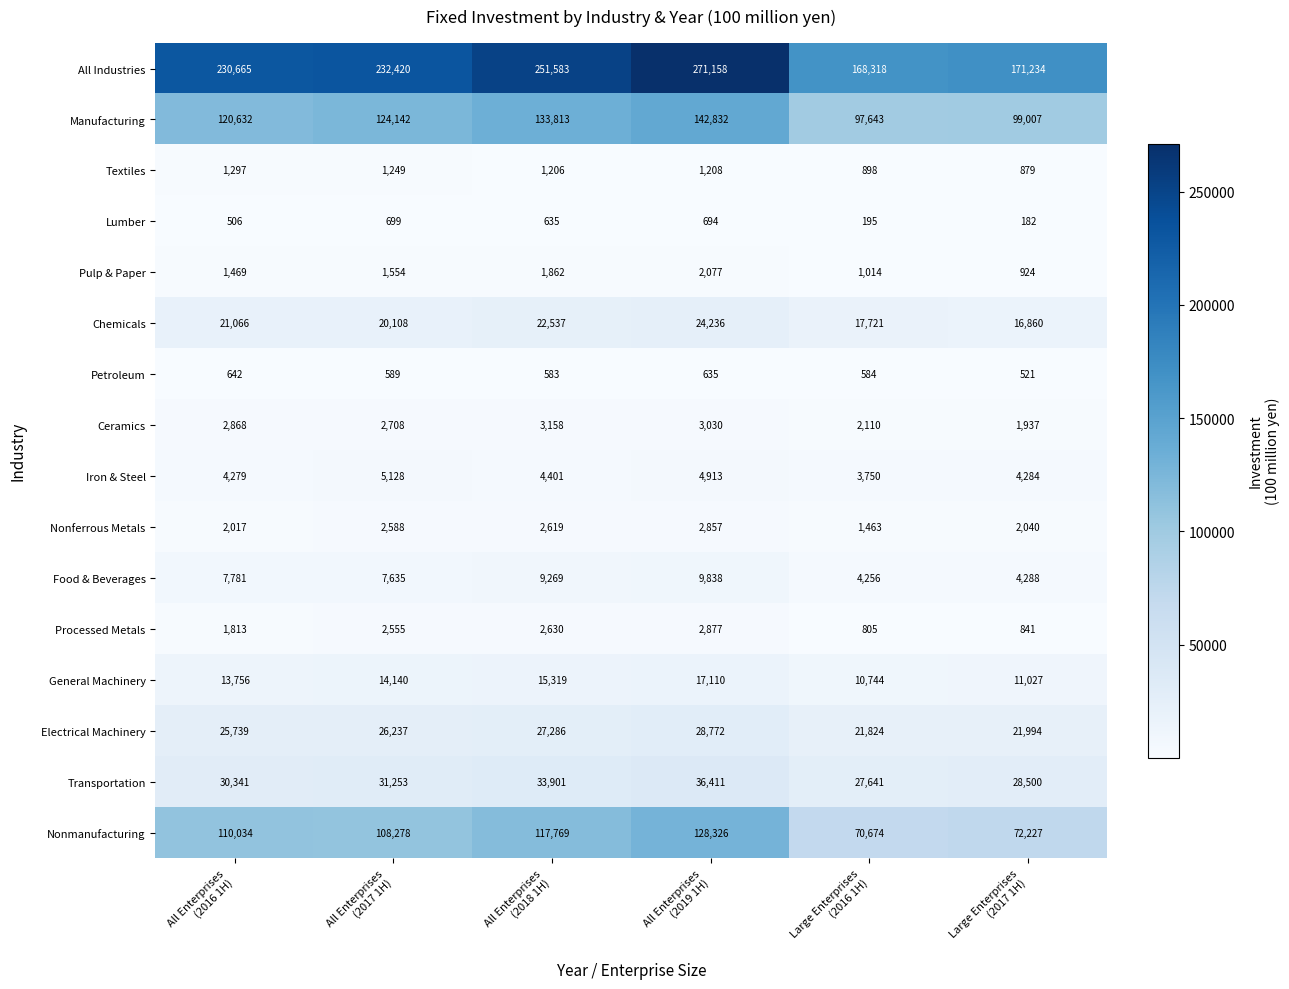

Which series has the largest range (max minus min)?

All Industries